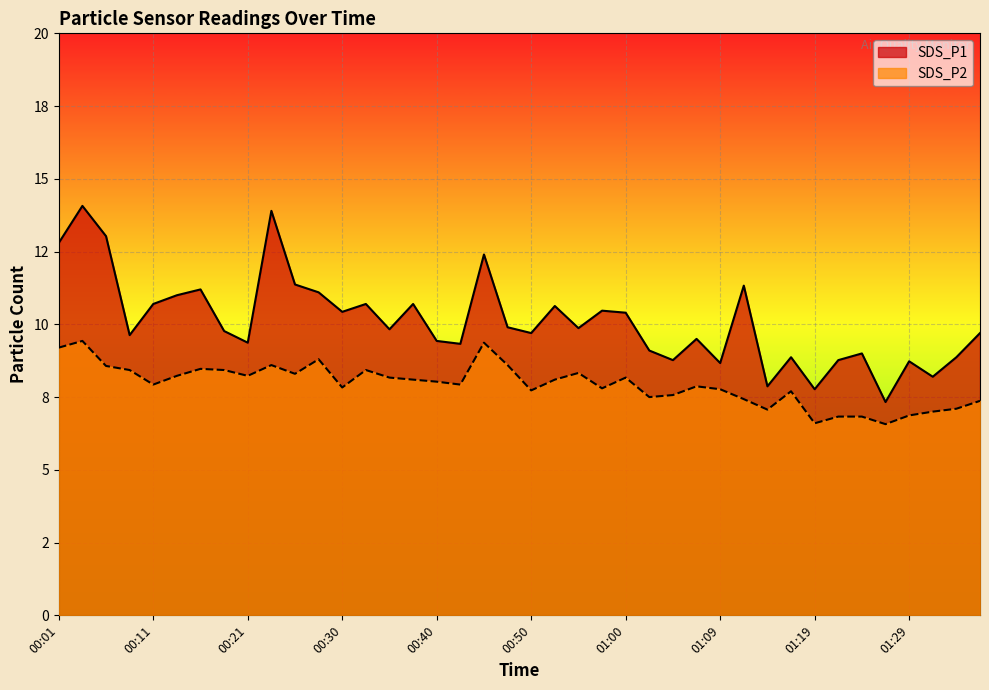

What is the sum of the SDS_P2 values at 00:35 and 01:02?

15.7